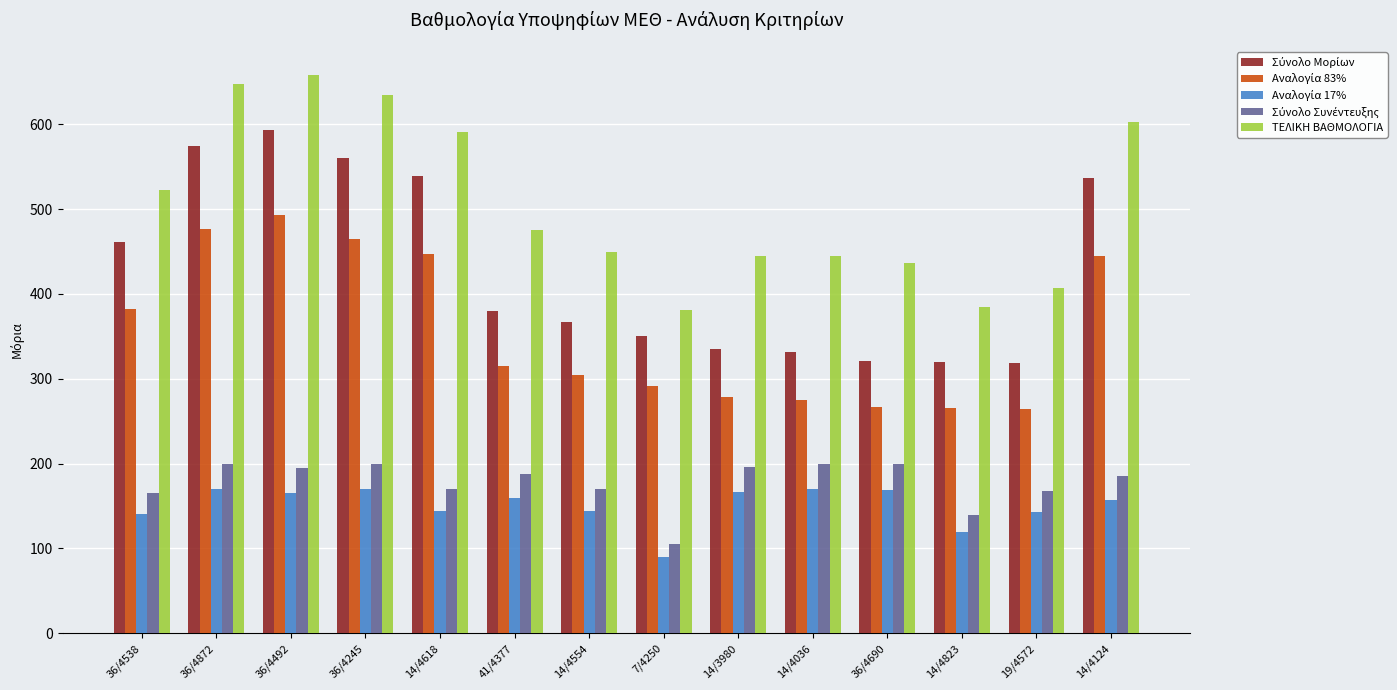

What is the minimum value shown in the chart?

89.4